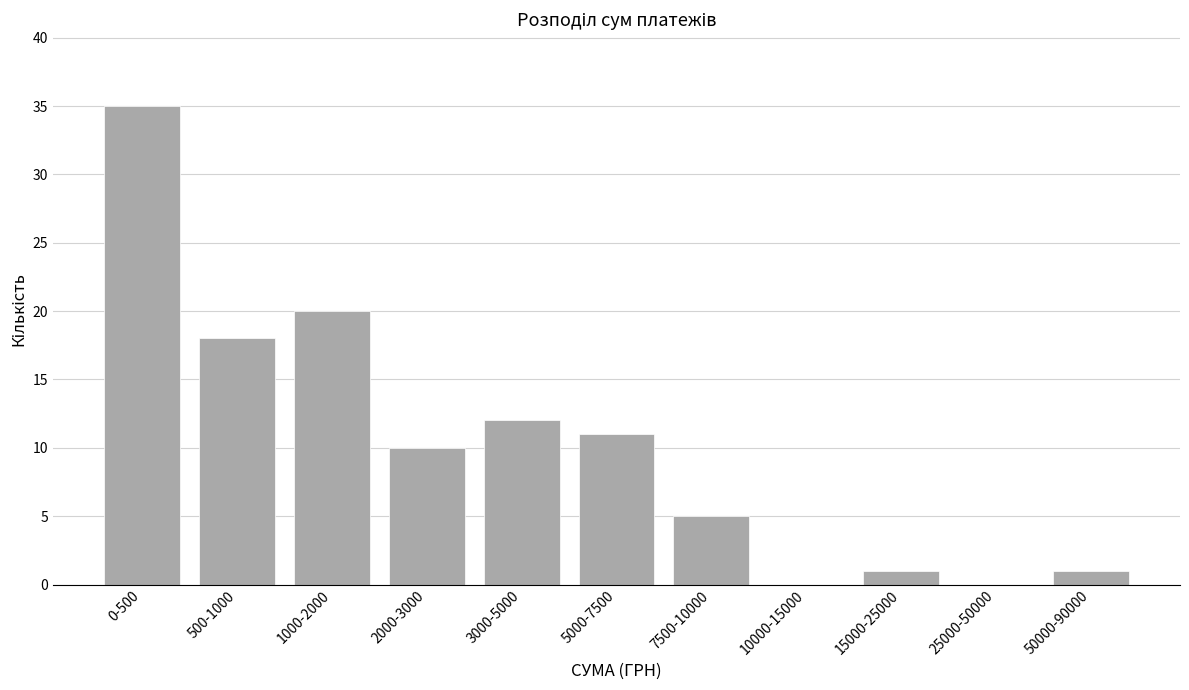

Reading left to right, transcribe all the data shown in this chart.

0-500=35	500-1000=18	1000-2000=20	2000-3000=10	3000-5000=12	5000-7500=11	7500-10000=5	10000-15000=0	15000-25000=1	25000-50000=0	50000-90000=1